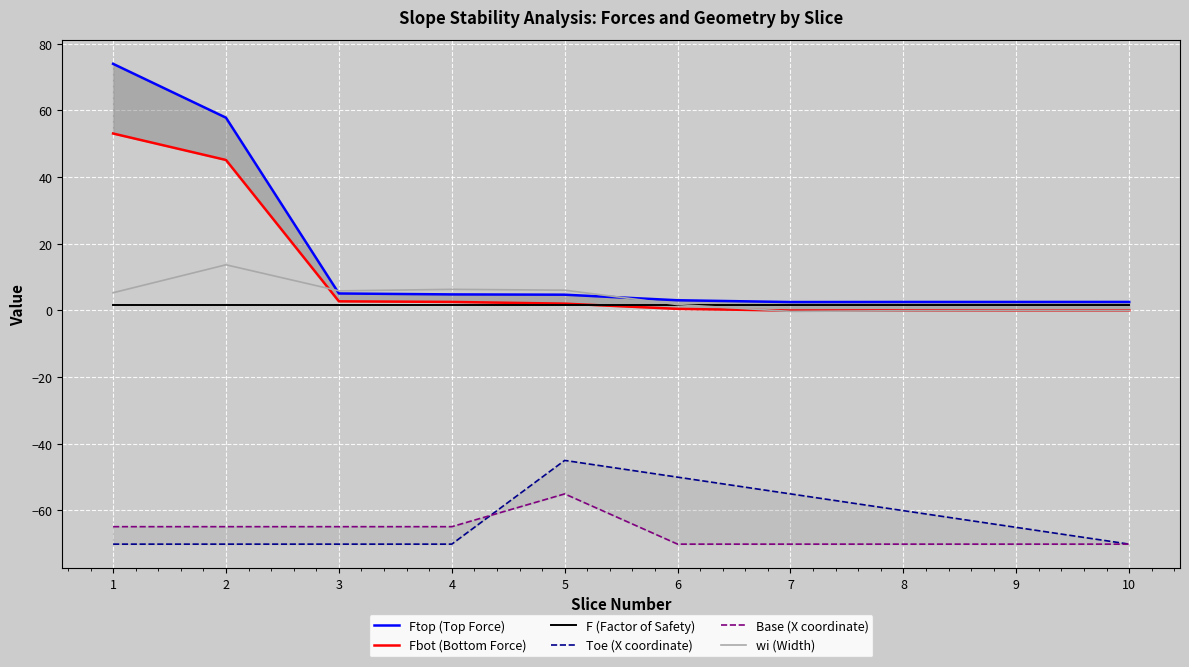

True or false: Ftop (Top Force) has a value of 5.1 at 3.

True